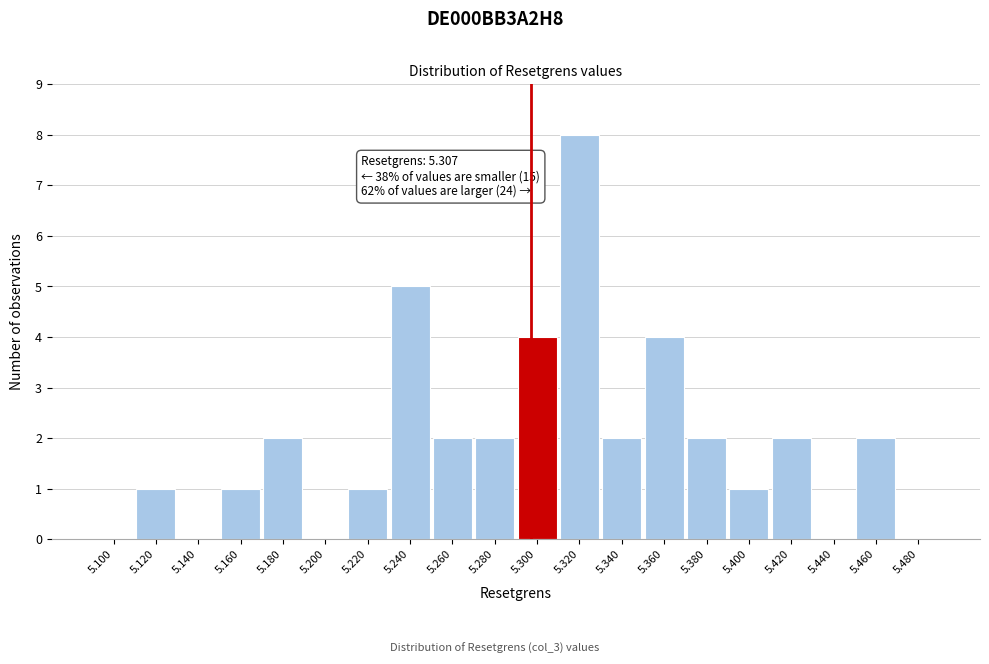

Reading left to right, what are all the values shown in this chart?

5.100=0	5.120=1	5.140=0	5.160=1	5.180=2	5.200=0	5.220=1	5.240=5	5.260=2	5.280=2	5.300=4	5.320=8	5.340=2	5.360=4	5.380=2	5.400=1	5.420=2	5.440=0	5.460=2	5.480=0